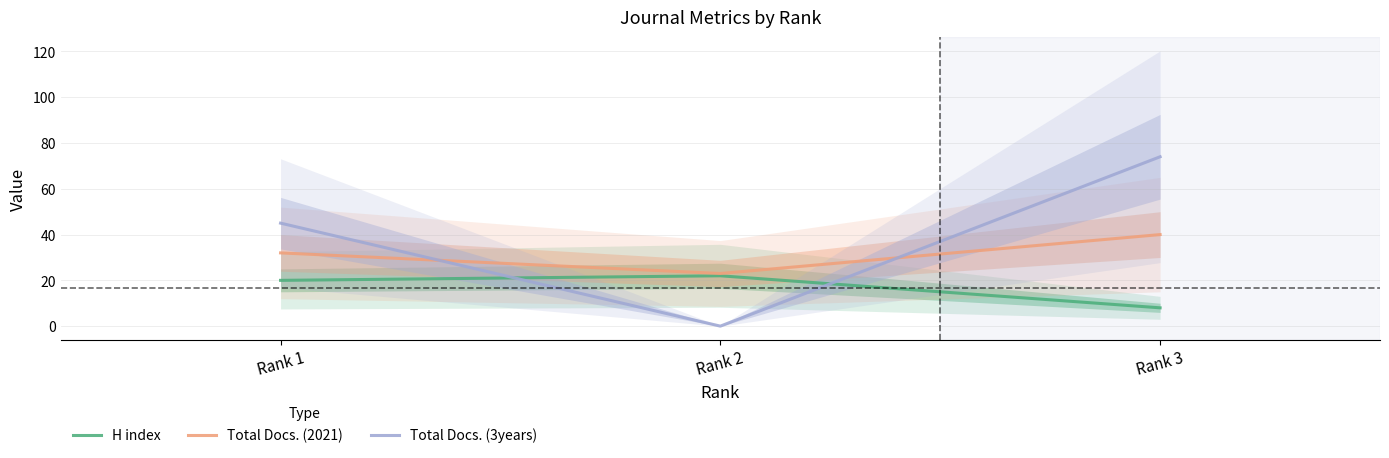

Reading right to left, list all the values displayed in this chart.

H index: 8	22	20
Total Docs. (2021): 40	23	32
Total Docs. (3years): 74	0	45